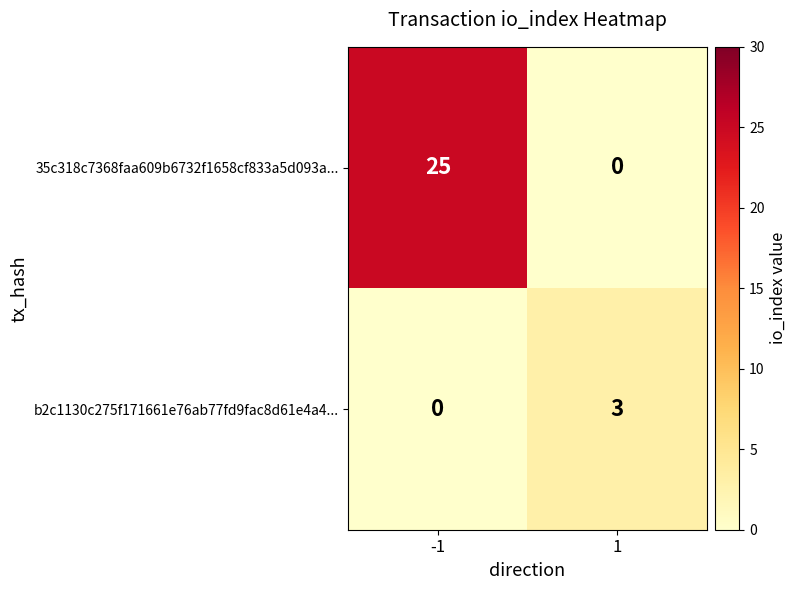

What is the total value across all series at 1?

3